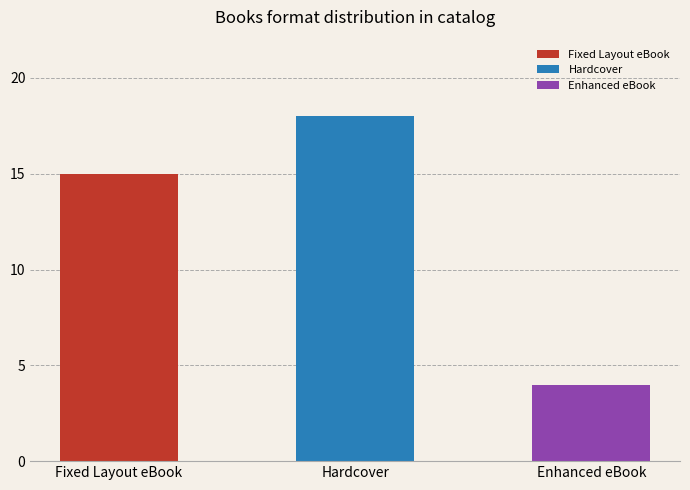

Count the number of categories in the chart.

3